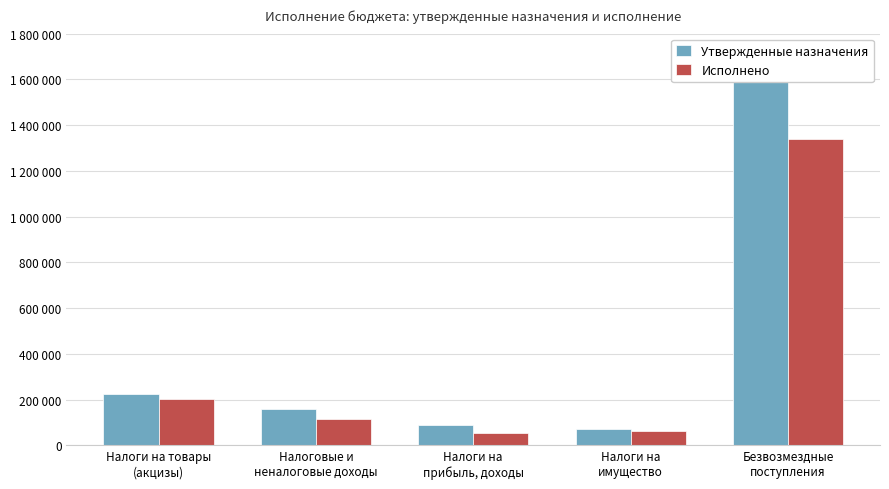

What is the difference between the maximum and second lowest values in the Утвержденные назначения series?

1527050.0